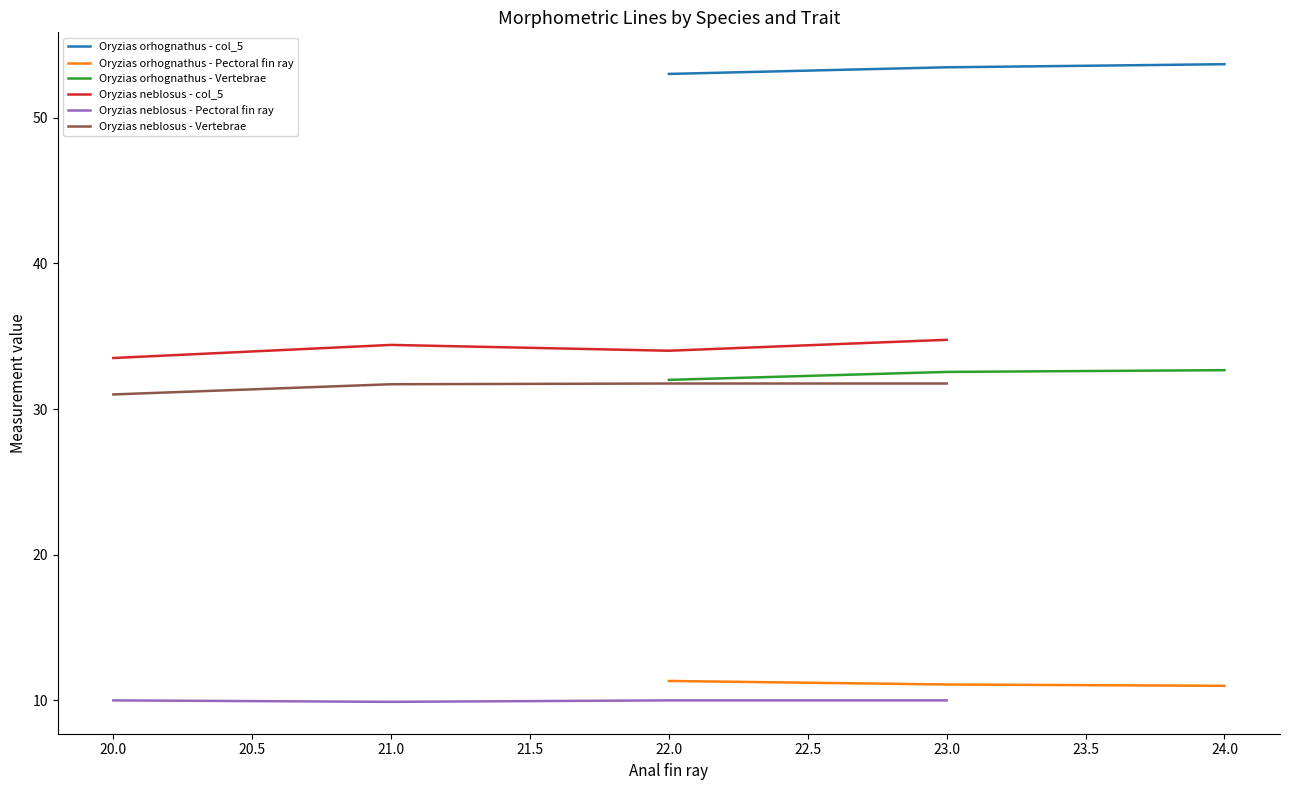

The value of Oryzias orhognathus - Pectoral fin ray at 22.0 is 11.3. True or false?

True